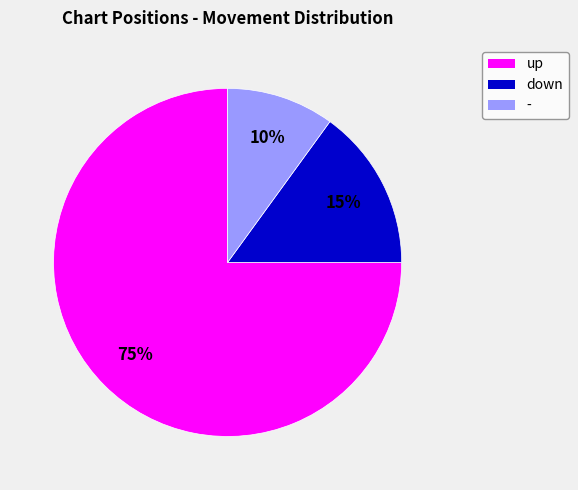

Is it true that down is 28% of the pie?

False